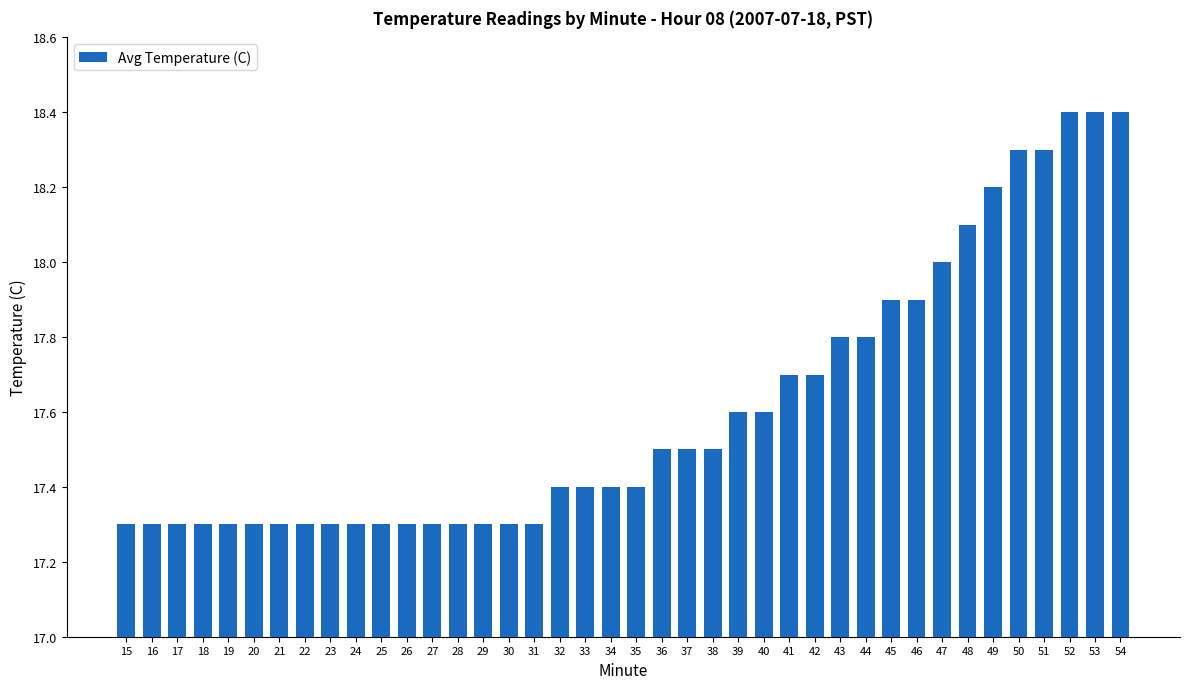

Between 54 and 15, which is larger?

54